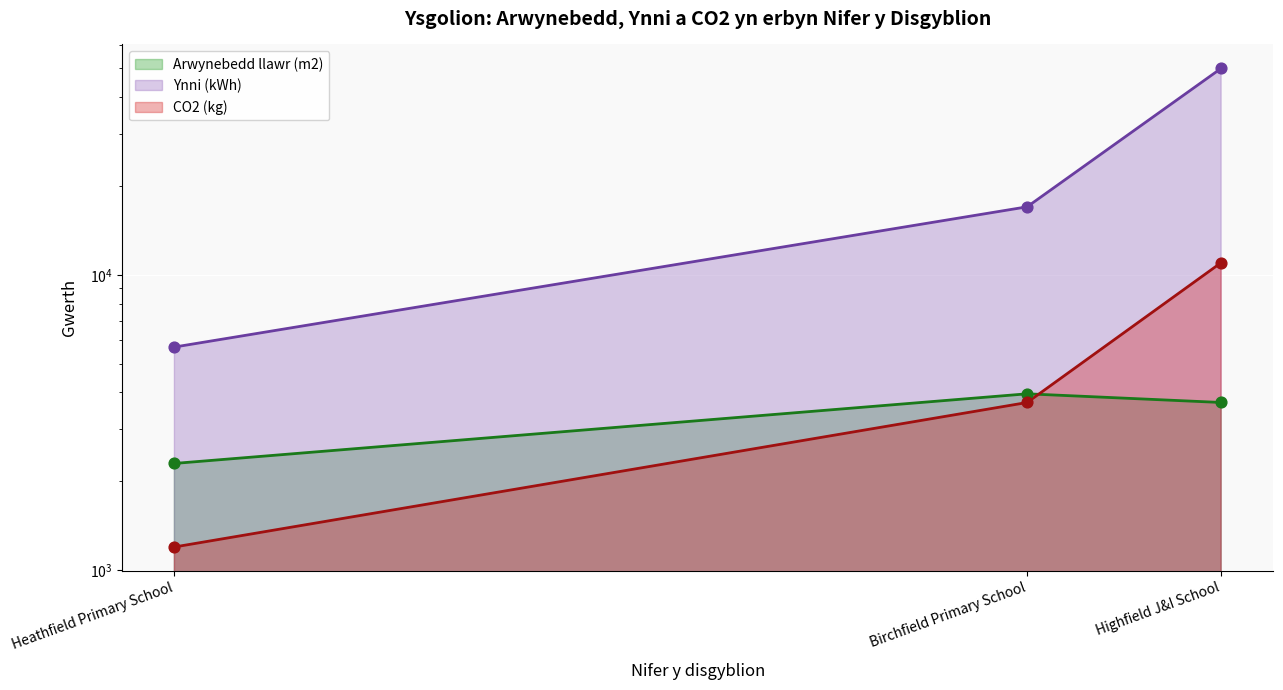

At which category is the sum across all series the highest?

Highfield J&I School